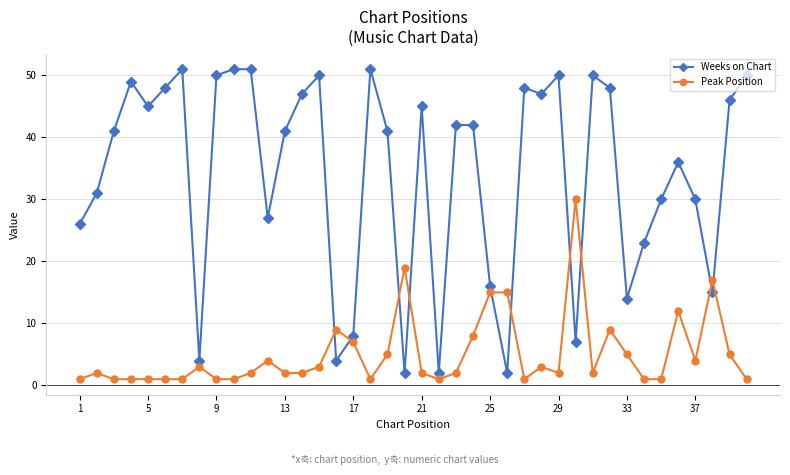

Which series has the widest spread of values?

Weeks on Chart